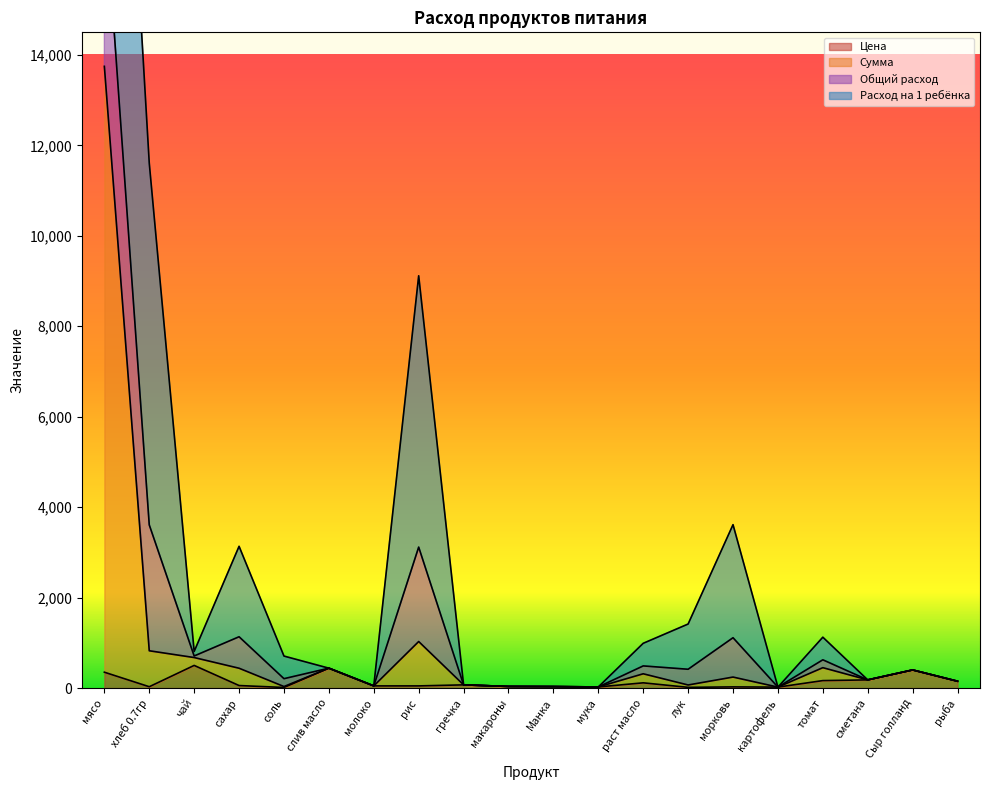

What is the total value across all series at Сыр голланд?

800.0